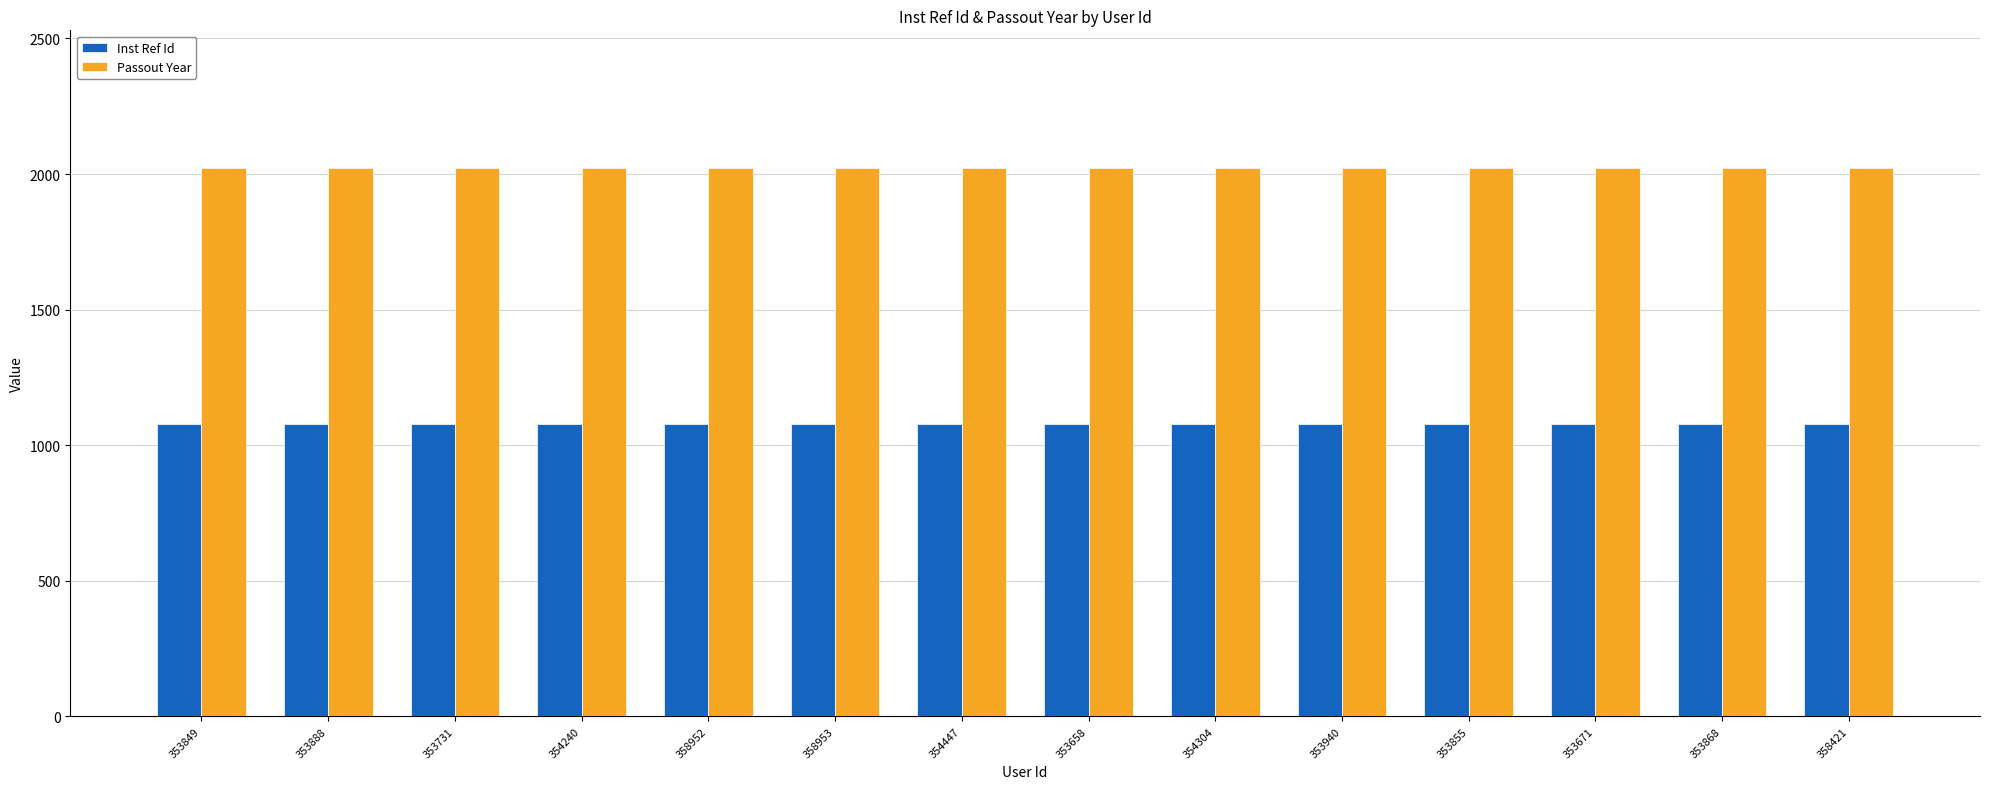

What is the value of the Inst Ref Id bar at the 9th from the left?

1079